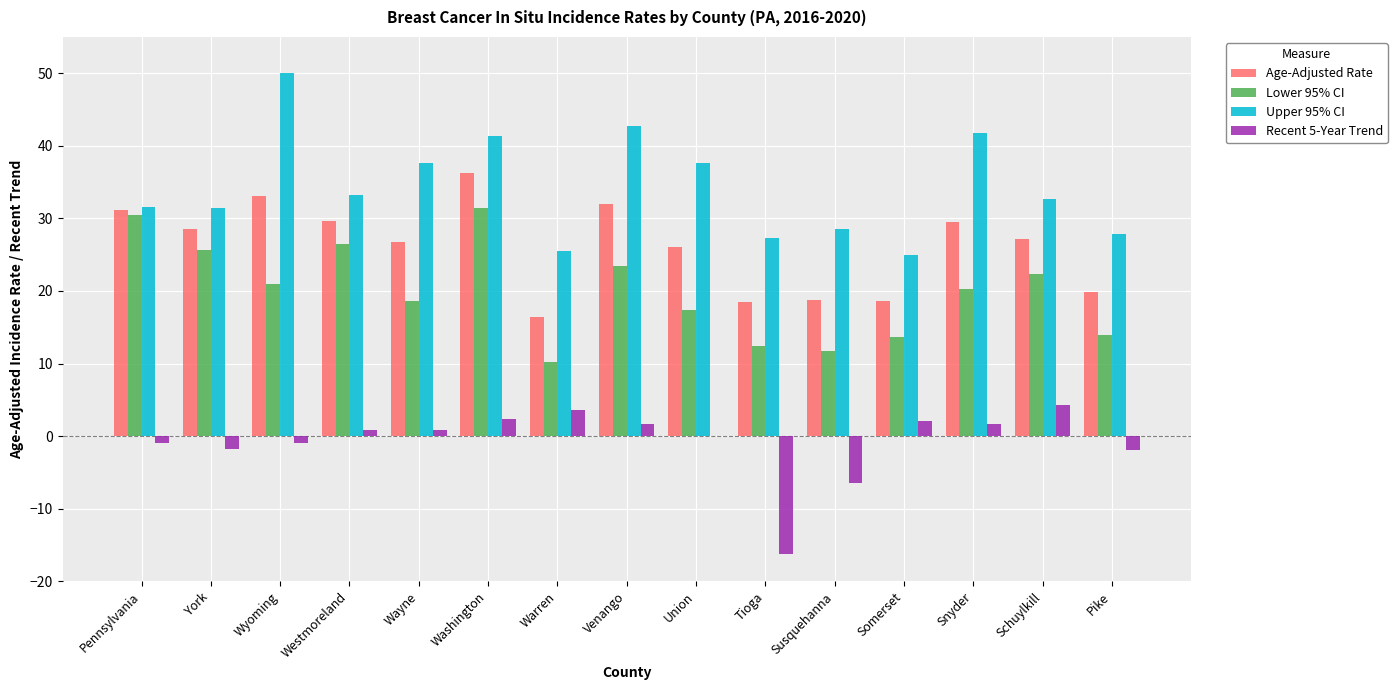

How many groups of bars are there?

15